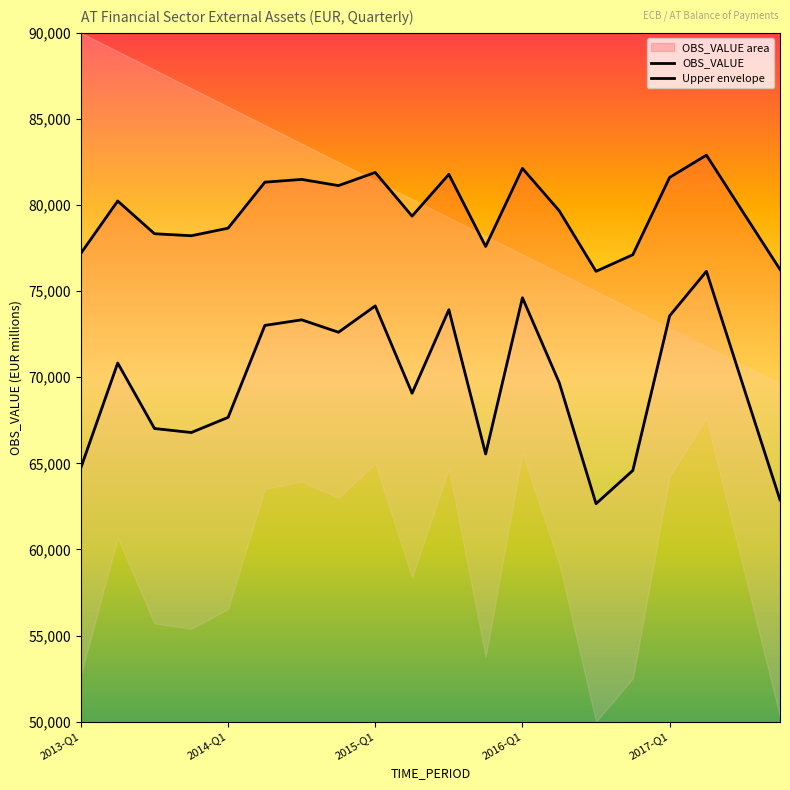

What is the minimum value for OBS_VALUE area?

62657